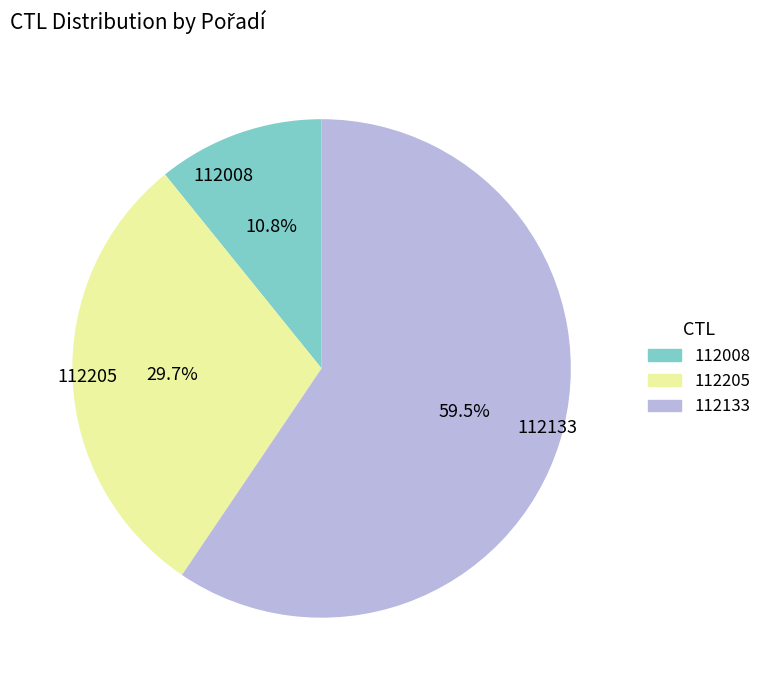

Is it true that 112205 is 30% of the pie?

True